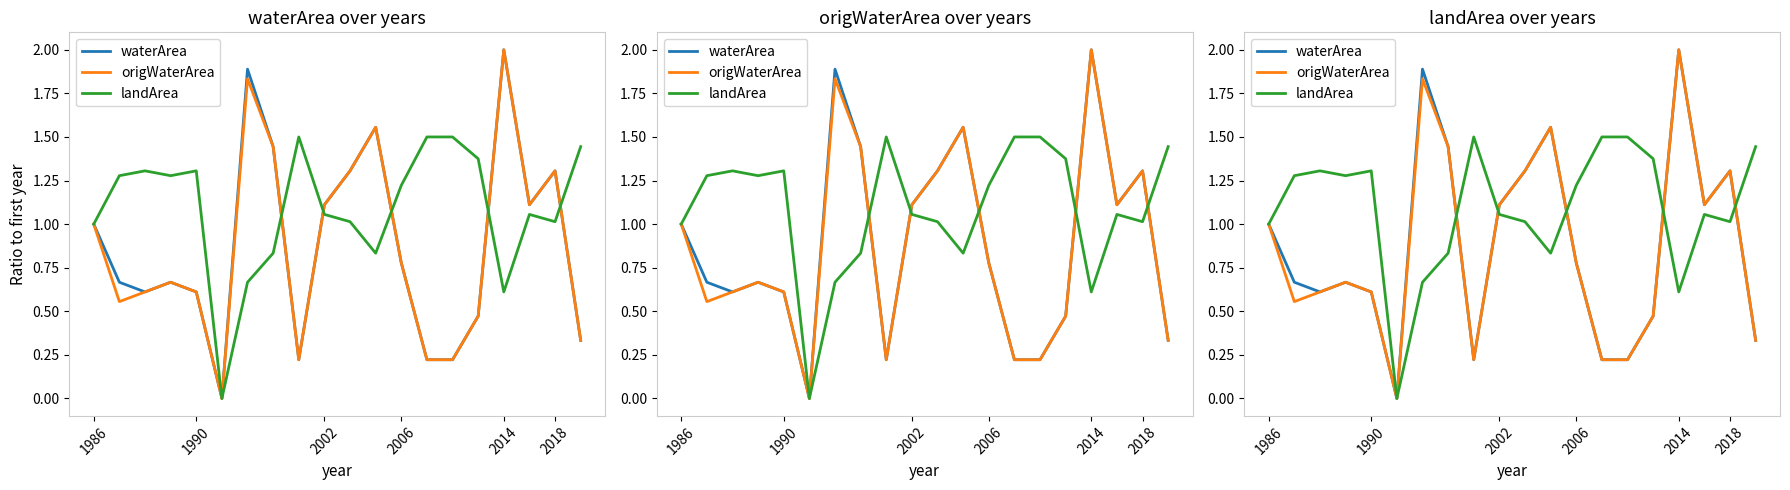

What is the sum of all landArea values?

21.8